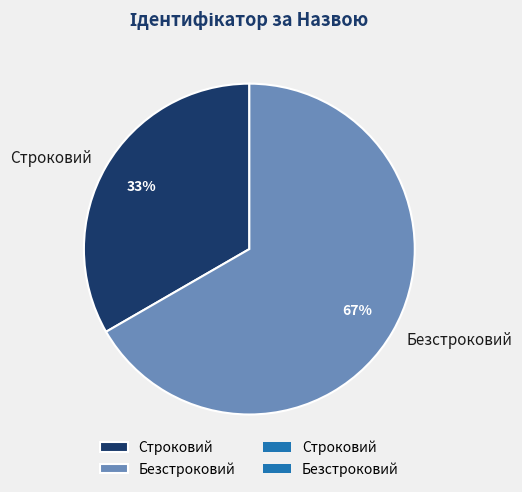

Do Безстроковий and Строковий together represent more than half of the pie?

Yes